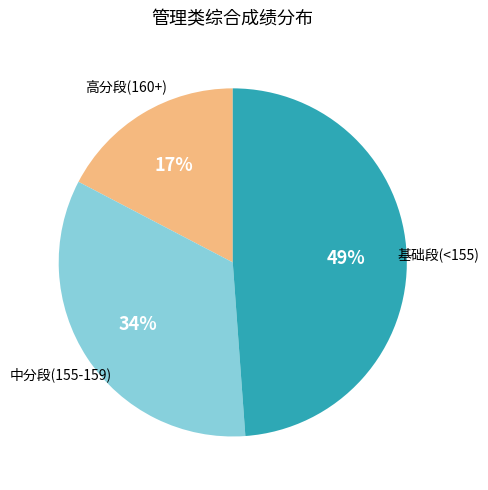

Is there any slice that represents more than half of the pie?

No